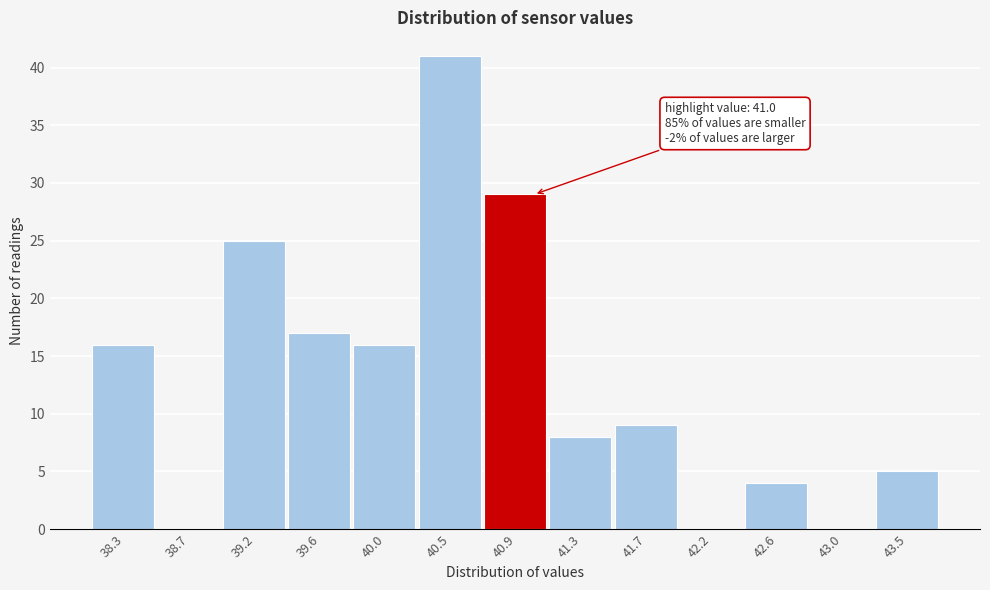

Reading left to right, extract all data points from this chart.

38.3=16	38.7=0	39.2=25	39.6=17	40.0=16	40.5=41	40.9=29	41.3=8	41.7=9	42.2=0	42.6=4	43.0=0	43.5=5